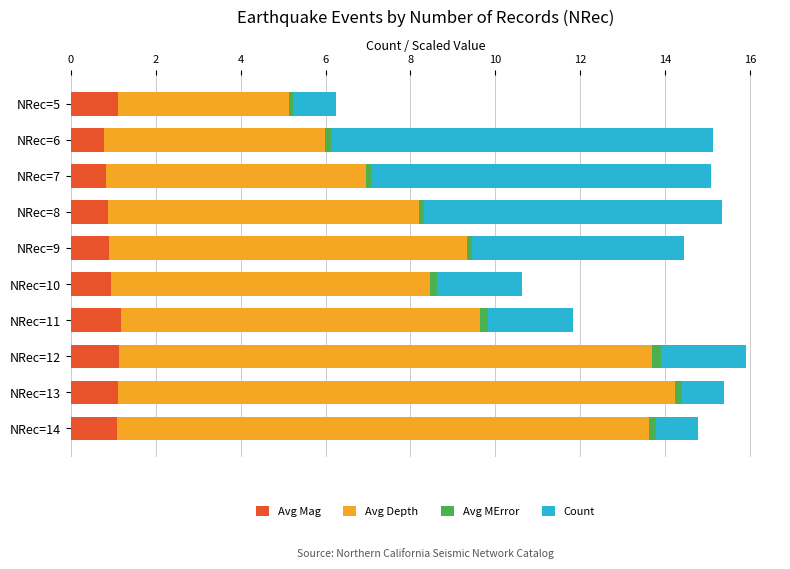

The Avg Mag series shows 0.3 at NRec=13. True or false?

False